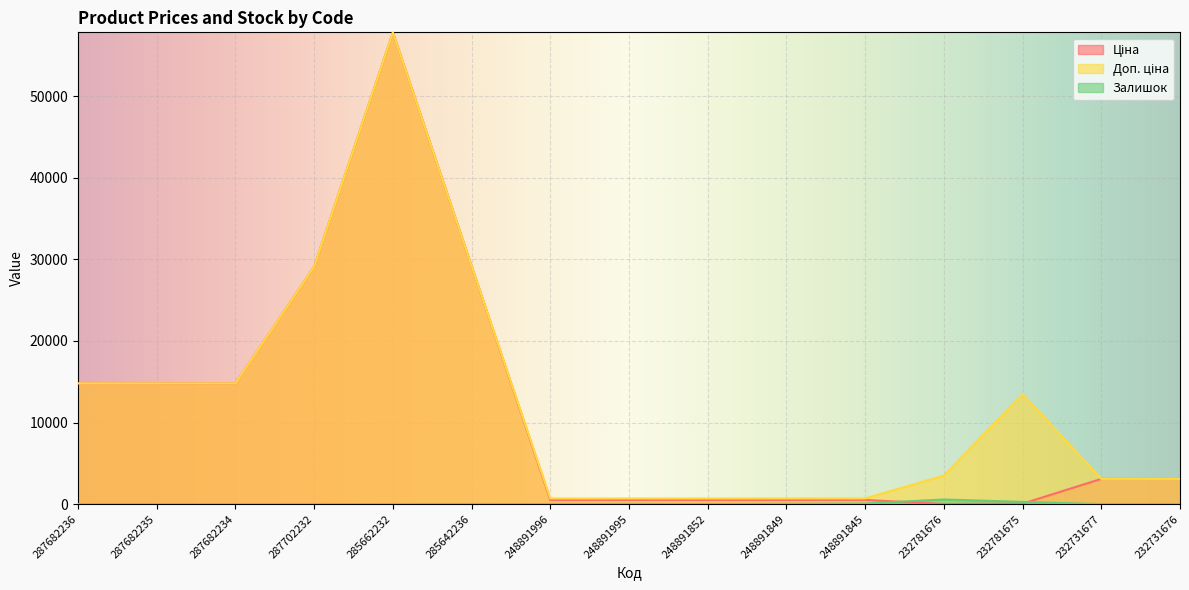

What is the sum of the Доп. ціна values at 232781675 and 248891852?

14192.2